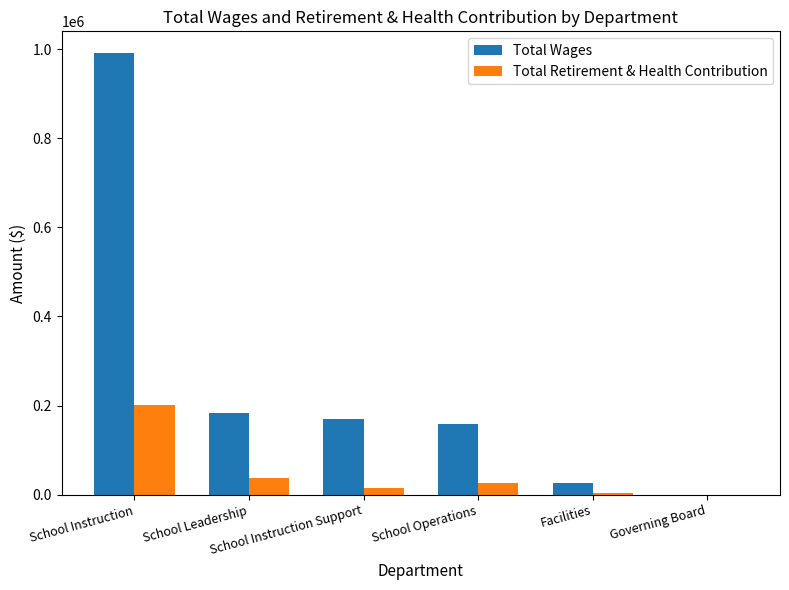

What is the greatest value displayed?

990814